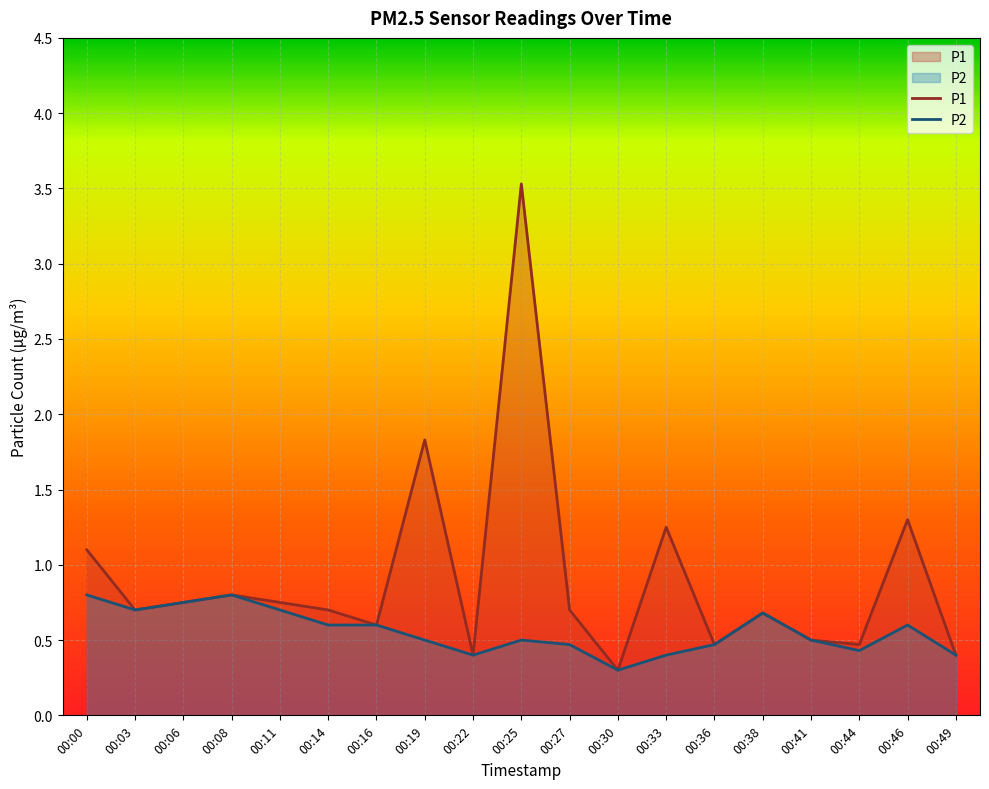

The P2 series shows 0.5 at 00:49. True or false?

False